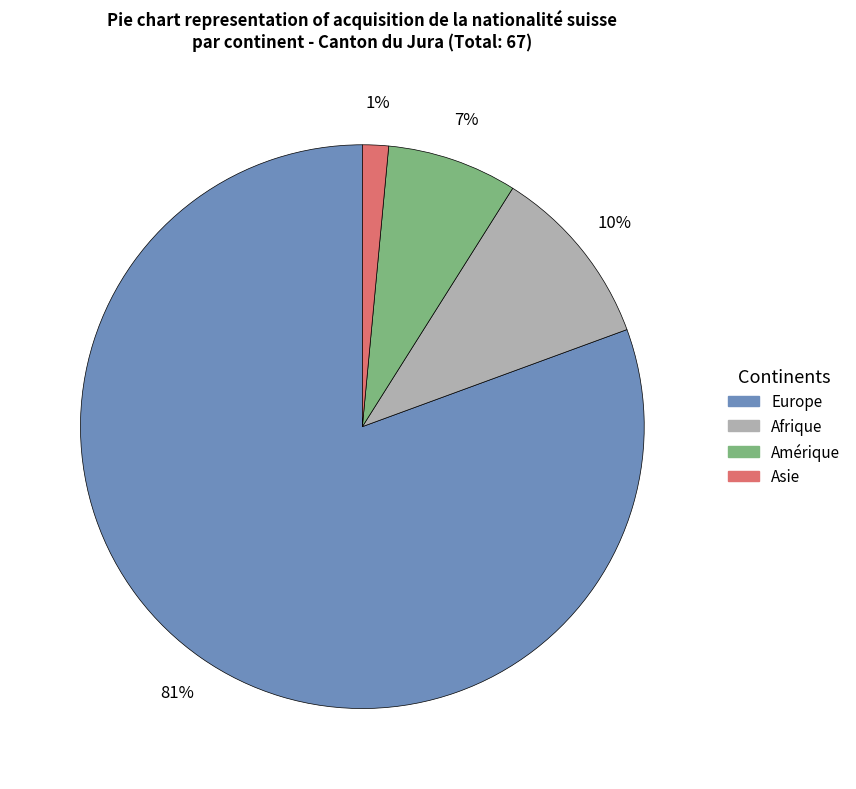

Which slice is the largest?

Europe